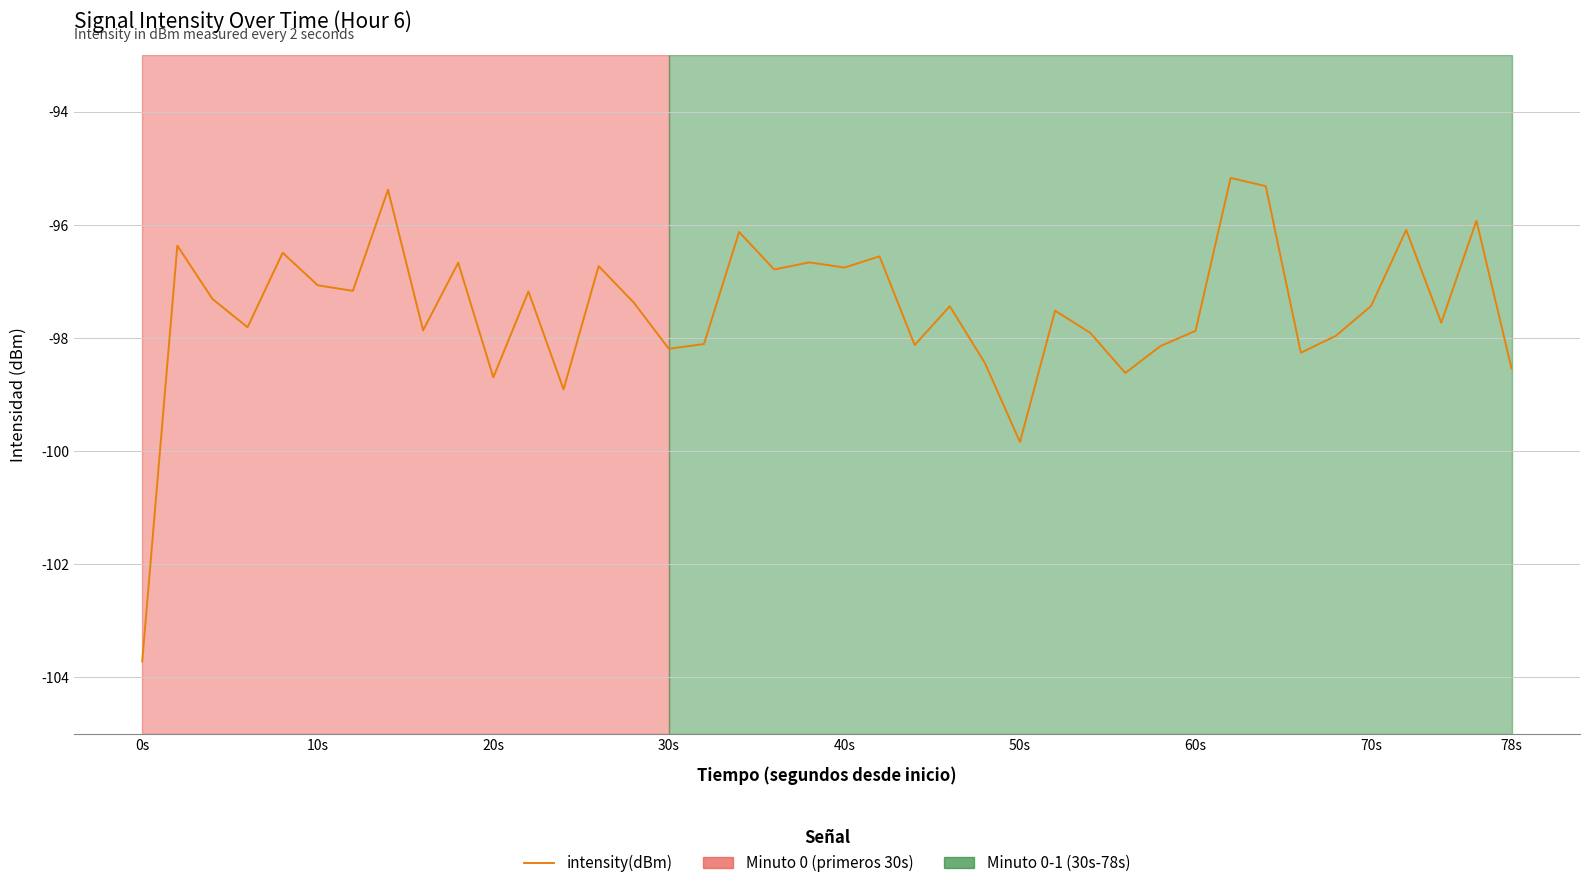

What is the difference between the maximum and minimum values?

8.5